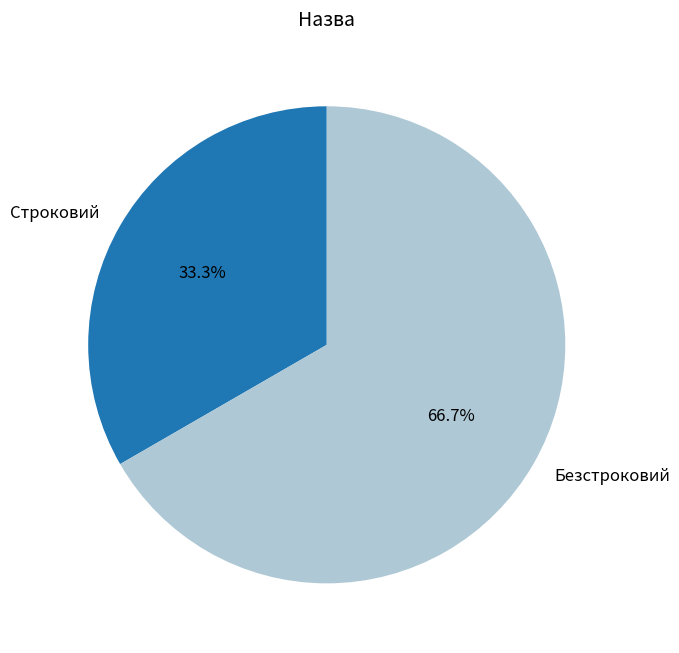

Is Строковий the majority of the pie?

No